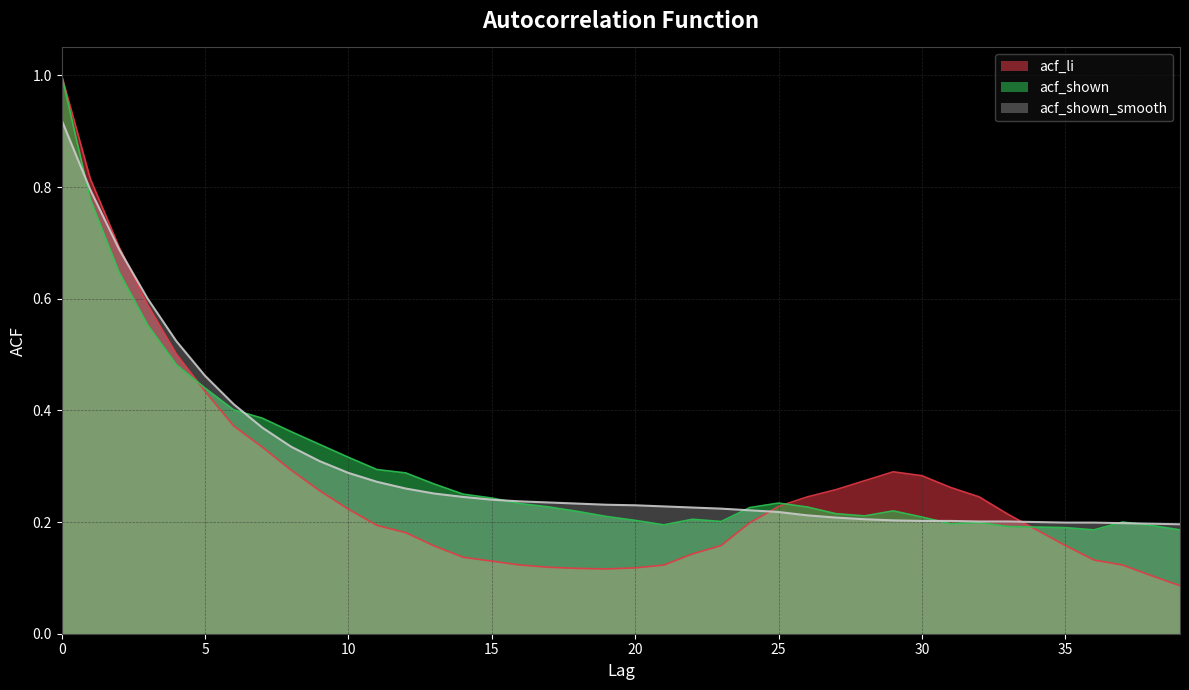

List the labels in order of acf_li value, largest first.

0, 1, 2, 3, 4, 5, 6, 7, 8, 29, 30, 28, 31, 27, 9, 26, 32, 25, 10, 33, 24, 11, 34, 12, 23, 35, 13, 22, 14, 36, 15, 16, 21, 37, 17, 20, 18, 19, 38, 39